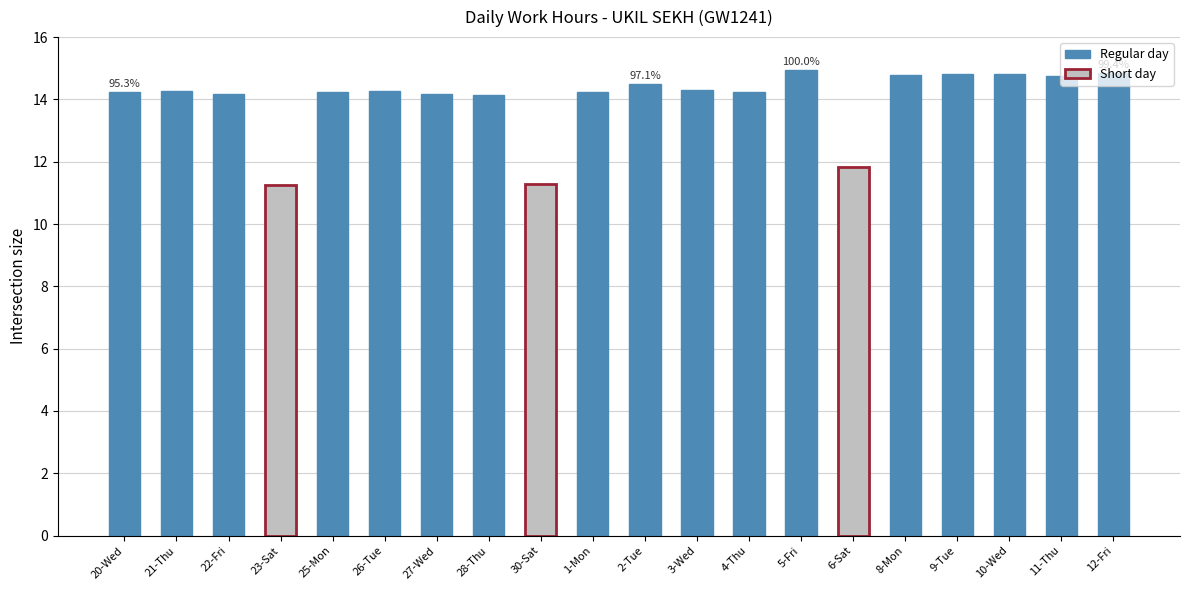

How many data points are less than 14?

3